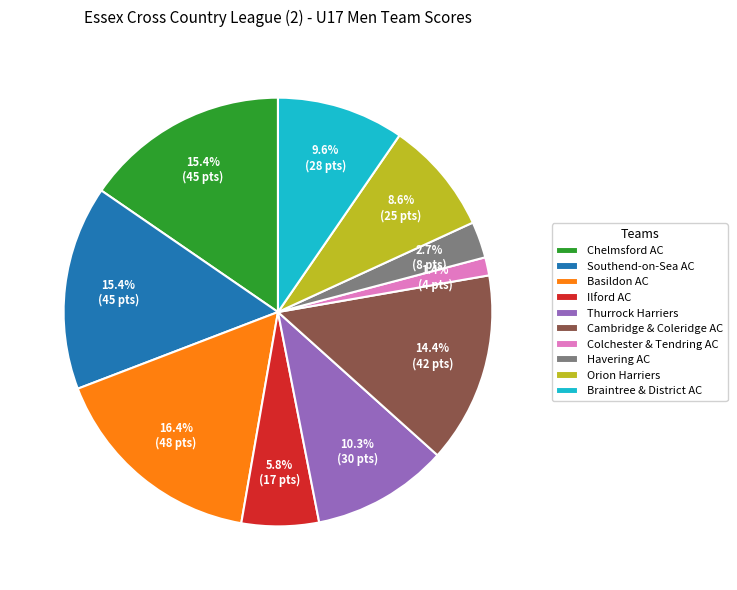

Does Southend-on-Sea AC represent more than half of the total?

No